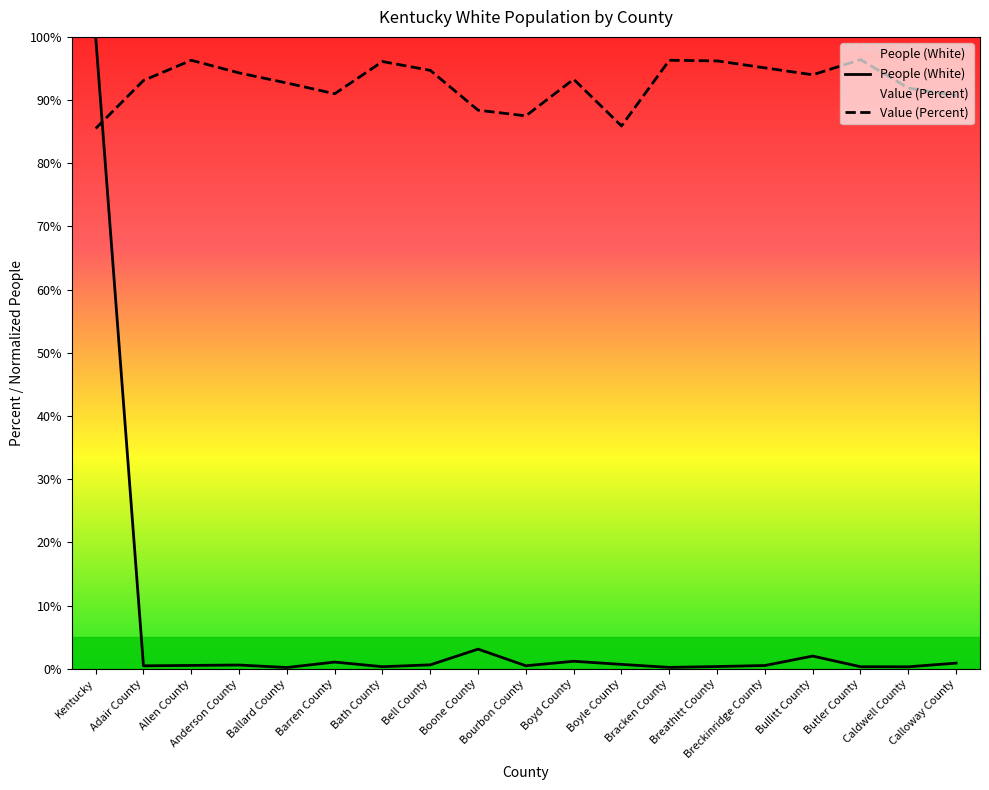

What are all the series names shown in the legend?

People (White), Value (Percent)